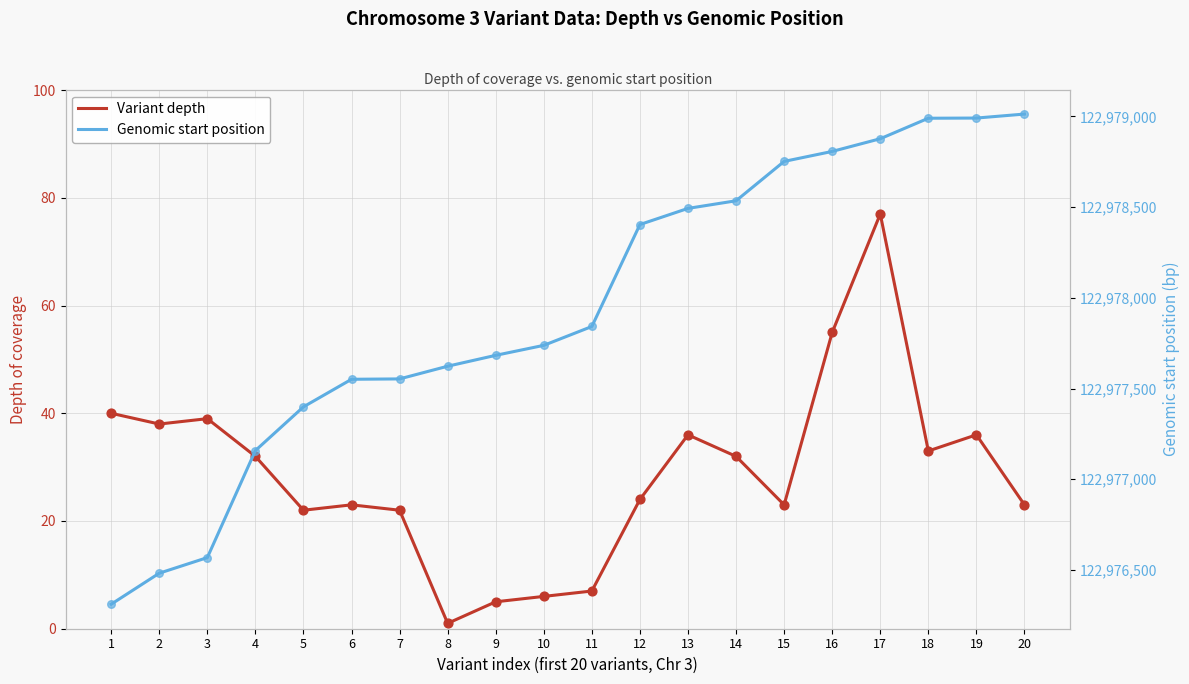

What is the total value across all series at 20?

122979036